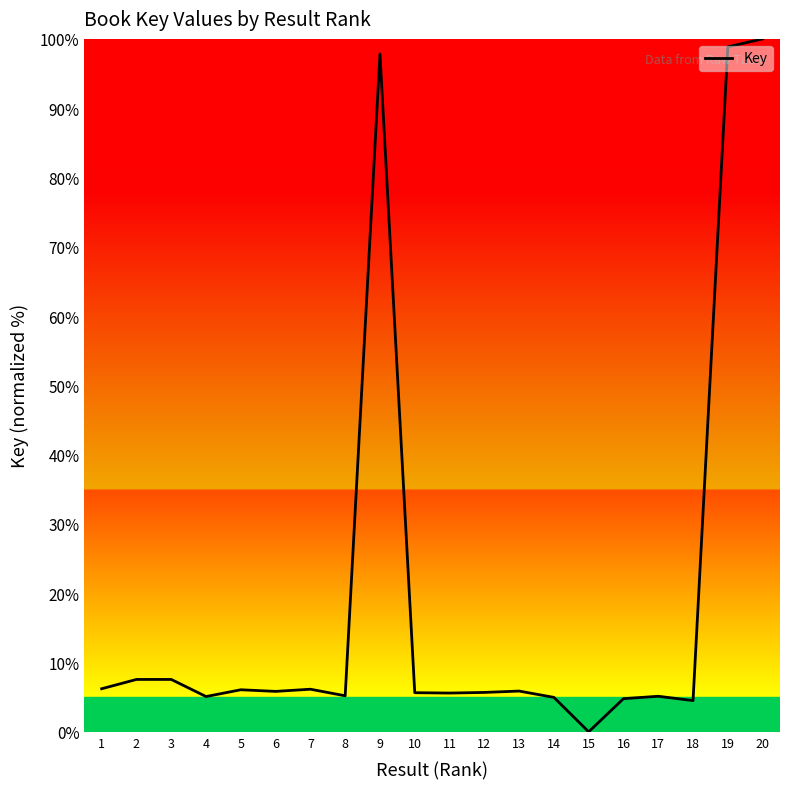

Where is the first local minimum?

4